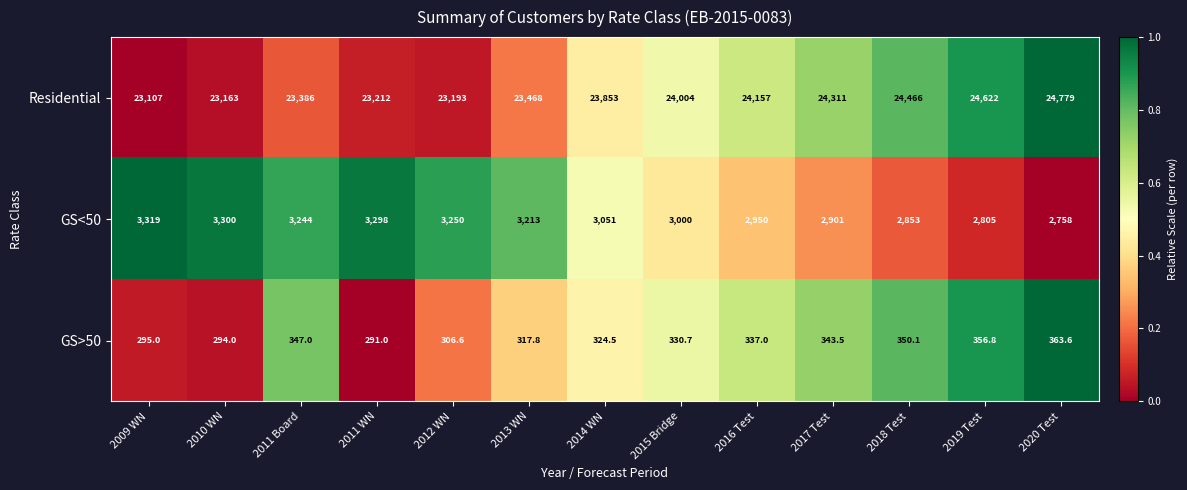

How many distinct data groups are displayed?

3